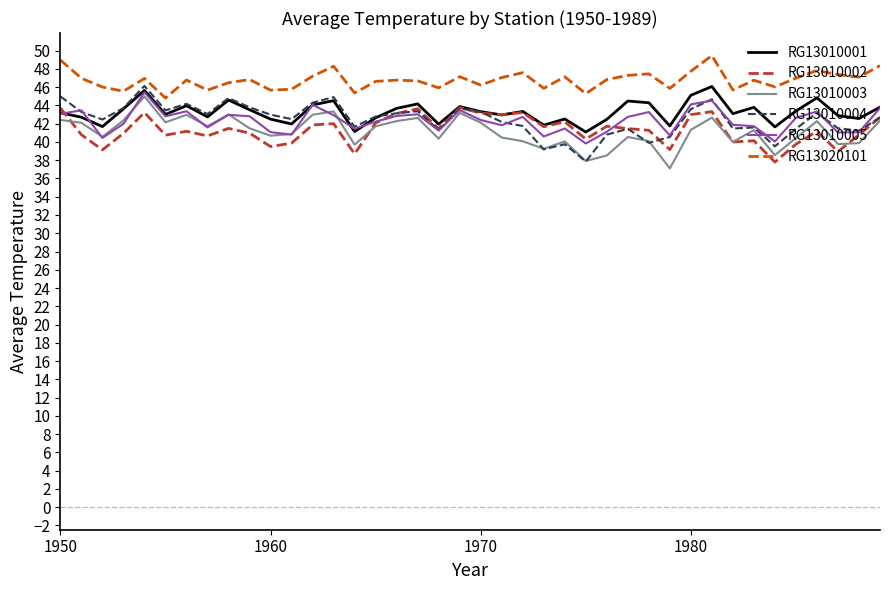

Which series has the largest total across all categories?

RG13020101